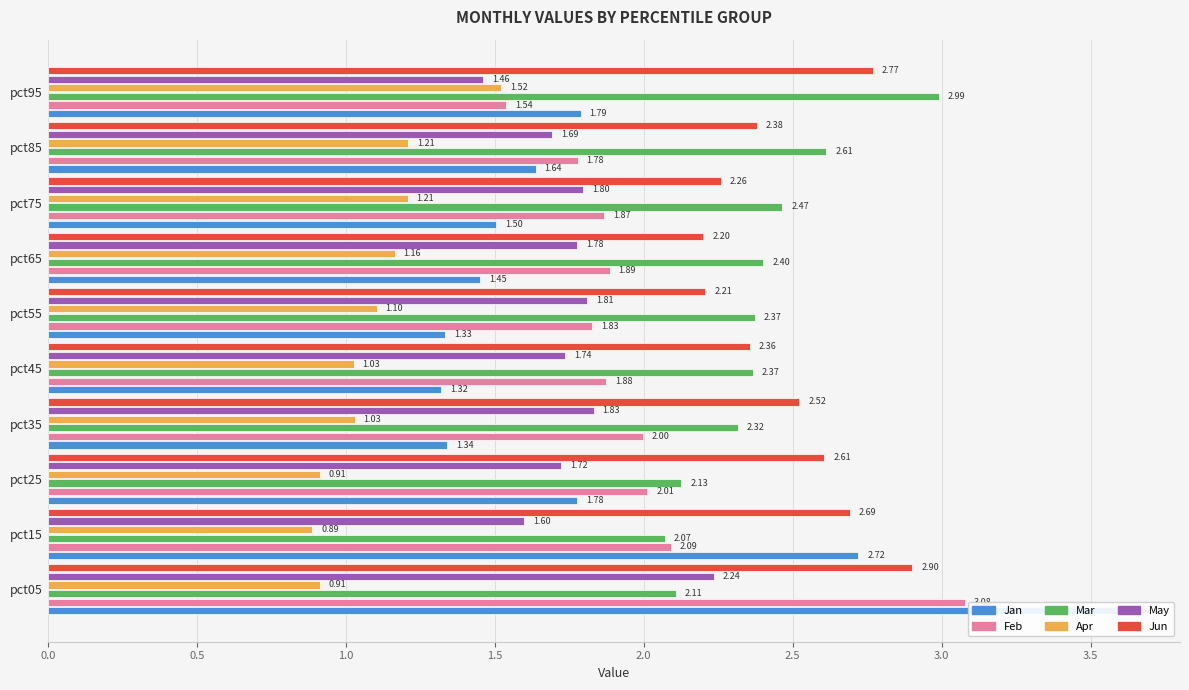

What is the greatest value displayed?

3.6